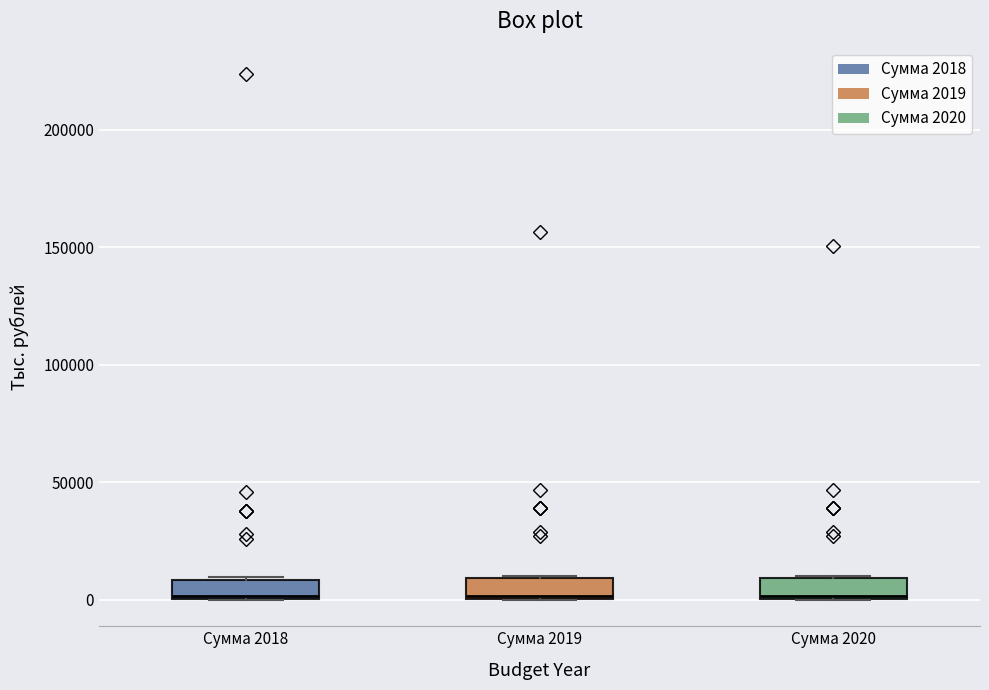

Where is the lower edge of the box for Сумма 2019 on the y-axis? The values are not printed on the chart, so give them approximately, as read against the axis.

0